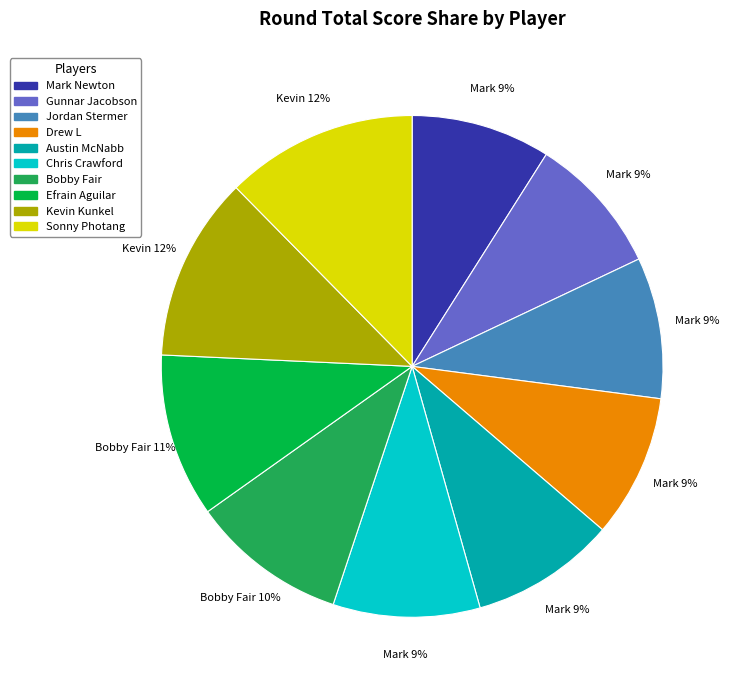

Is there any slice that represents more than half of the pie?

No